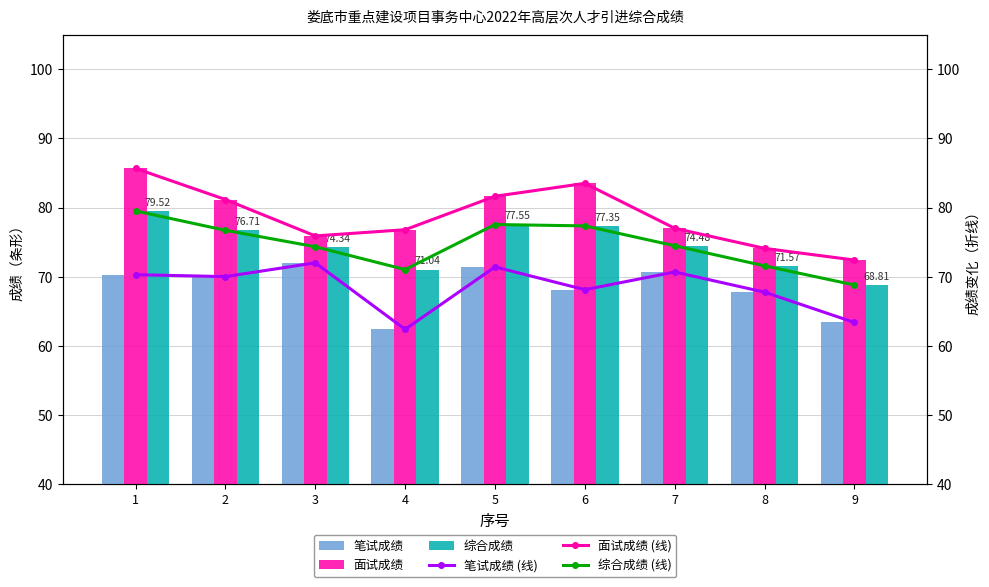

At which label does 面试成绩 reach its peak?

1